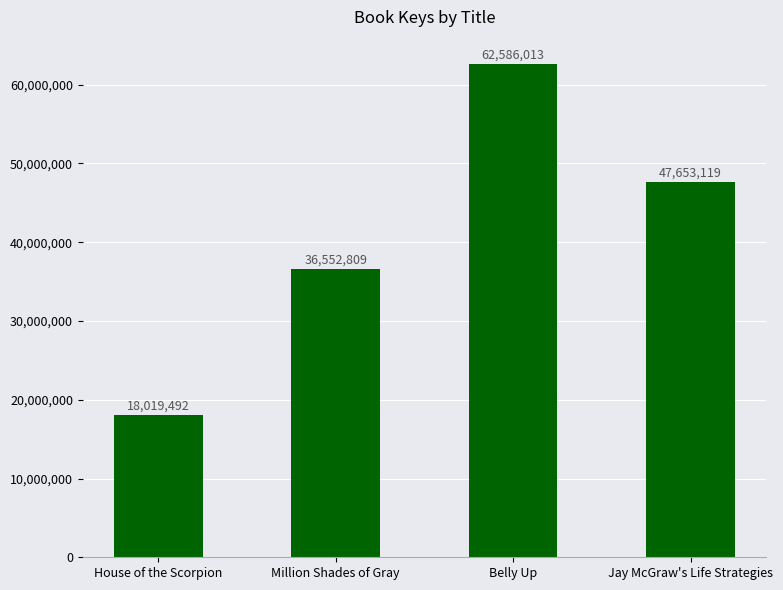

At which category does the chart reach its peak across all series?

Belly Up